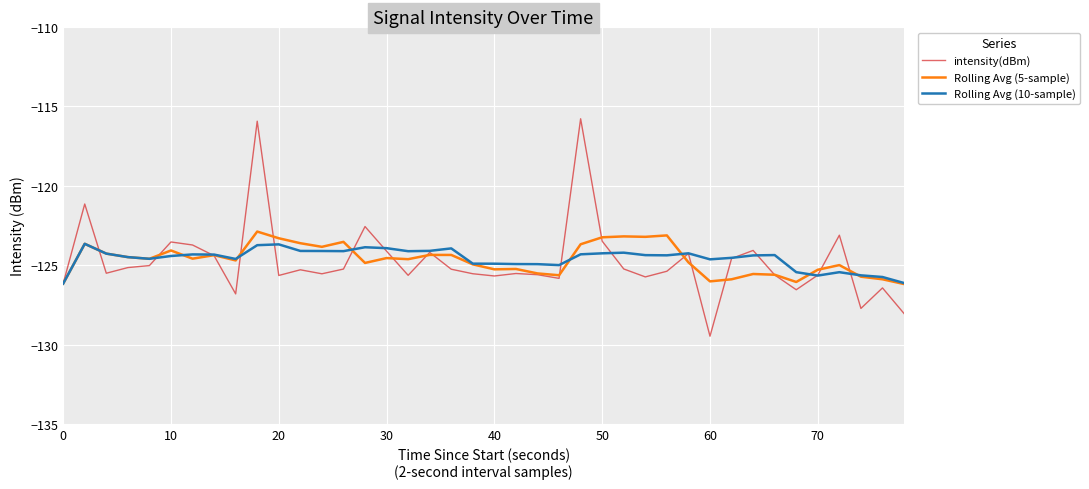

Which series has the largest range (max minus min)?

intensity(dBm)